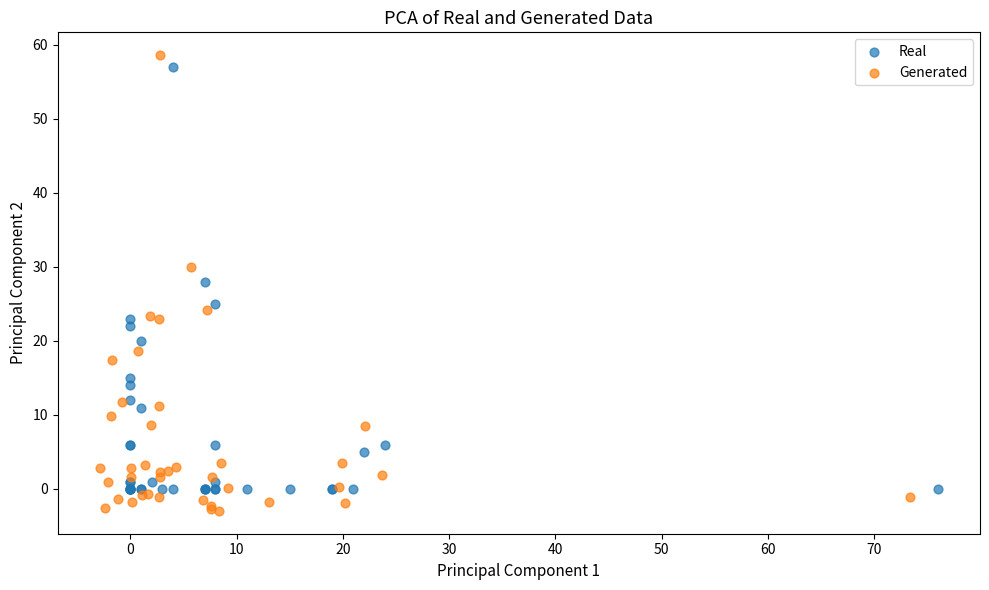

Which series has the widest spread of Y values?

Generated